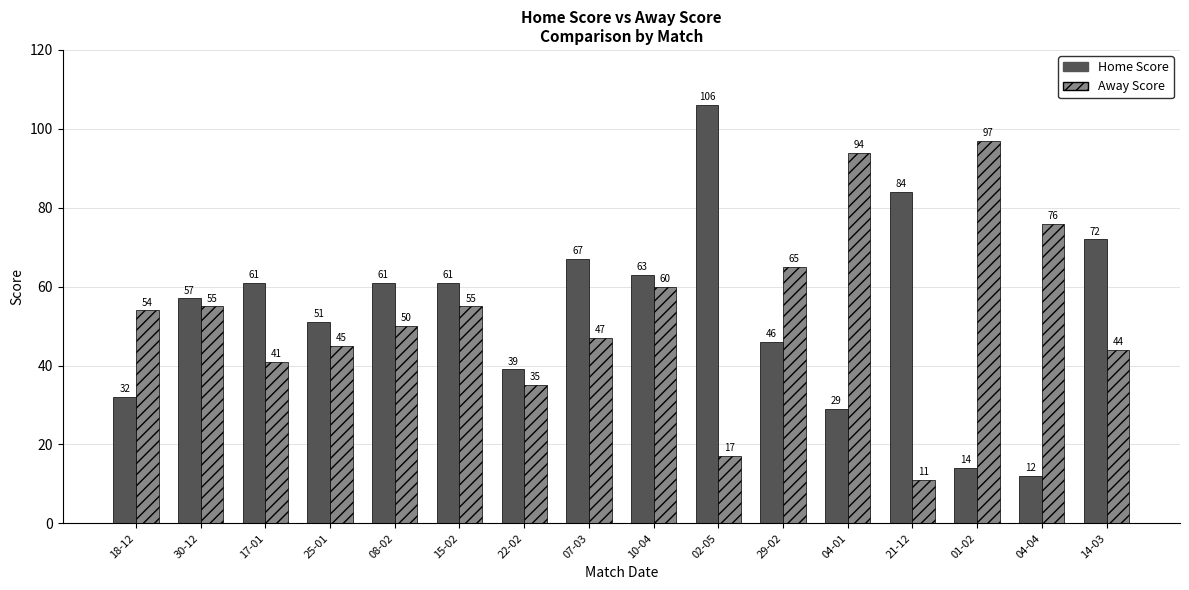

What position from the left is 22-02?

7